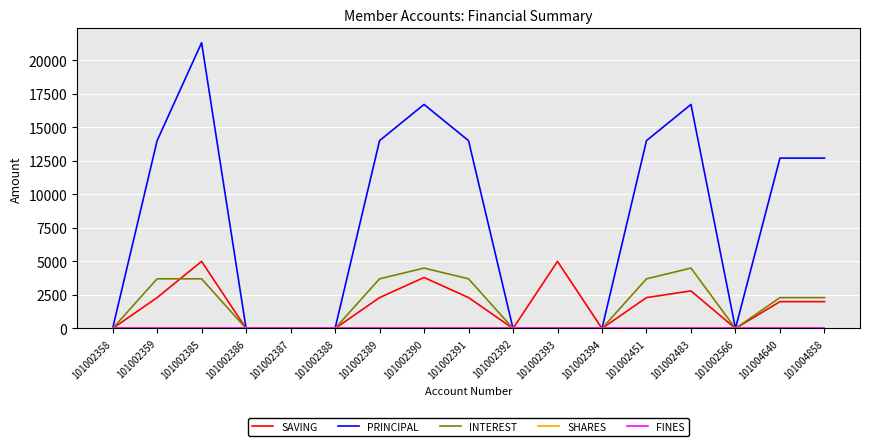

Which series has the widest spread of values?

PRINCIPAL